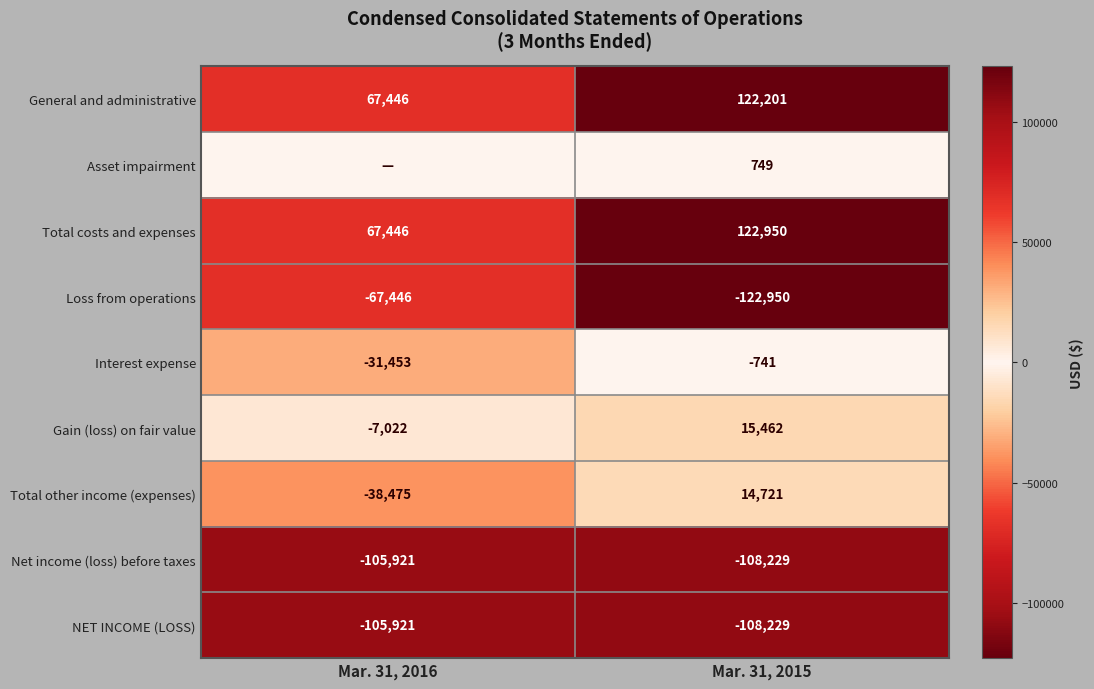

The value of Gain (loss) on fair value at Mar. 31, 2015 is 15462. True or false?

True